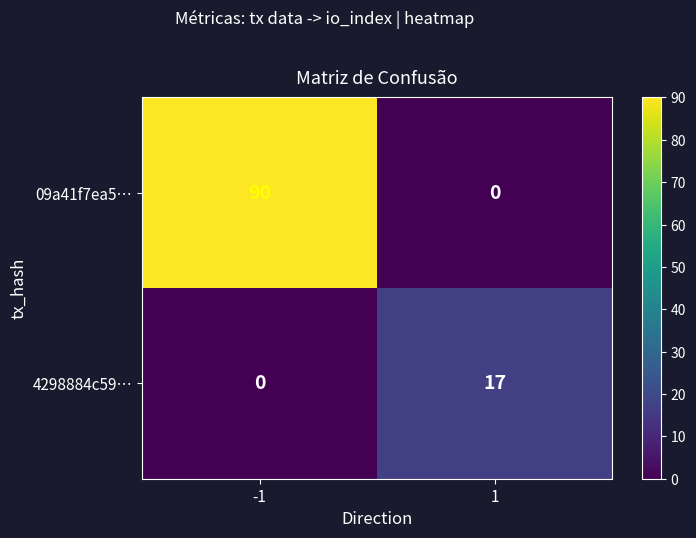

What is the sum of all 4298884c59… values?

17